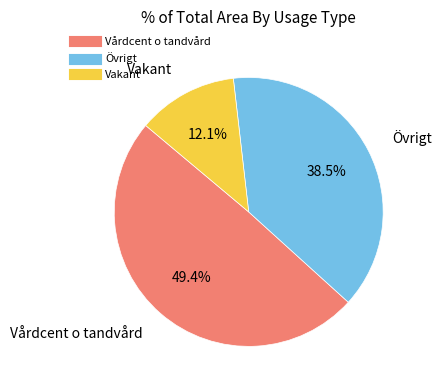

To the nearest percent, what portion does Vakant represent?

12%